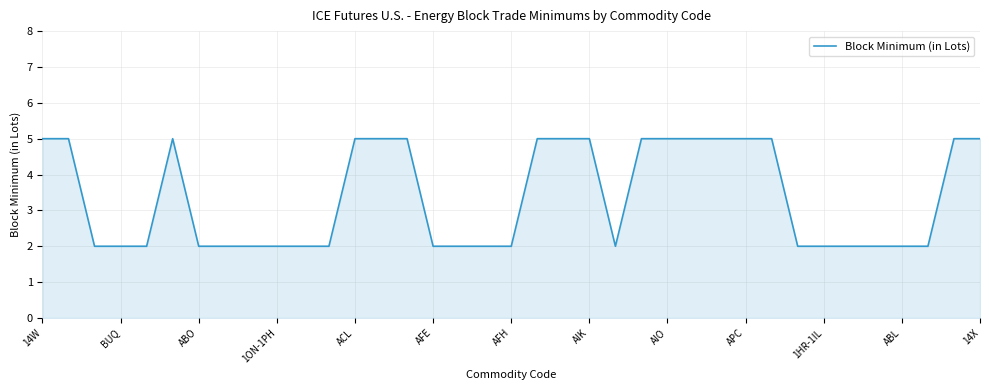

What is the greatest value displayed?

5